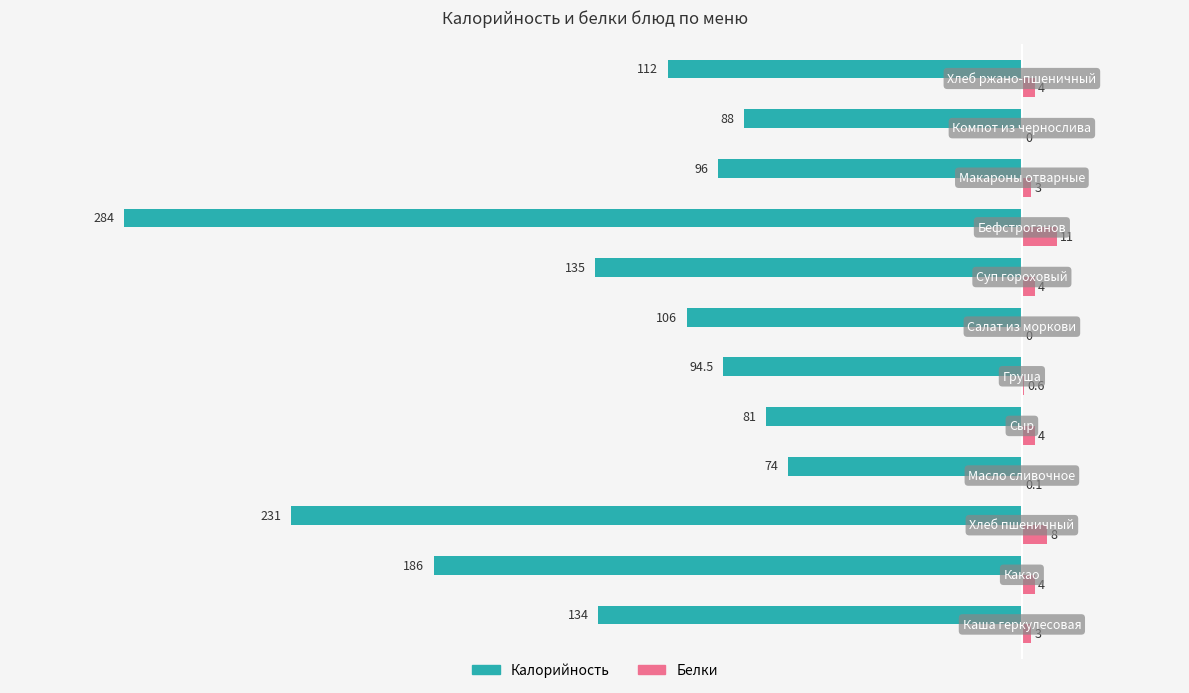

What is the maximum value shown in the chart?

11.0